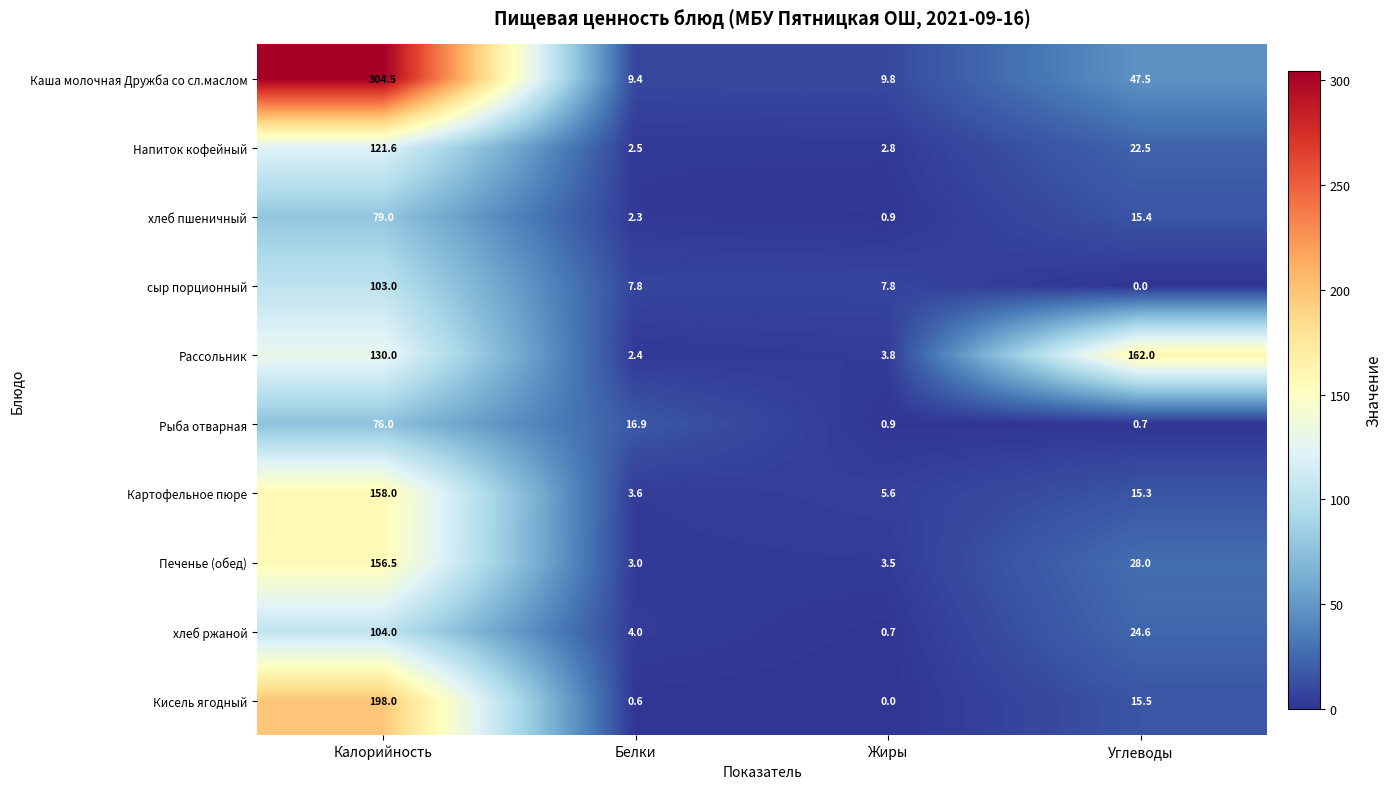

Which series has the widest spread of values?

Каша молочная Дружба со сл.маслом